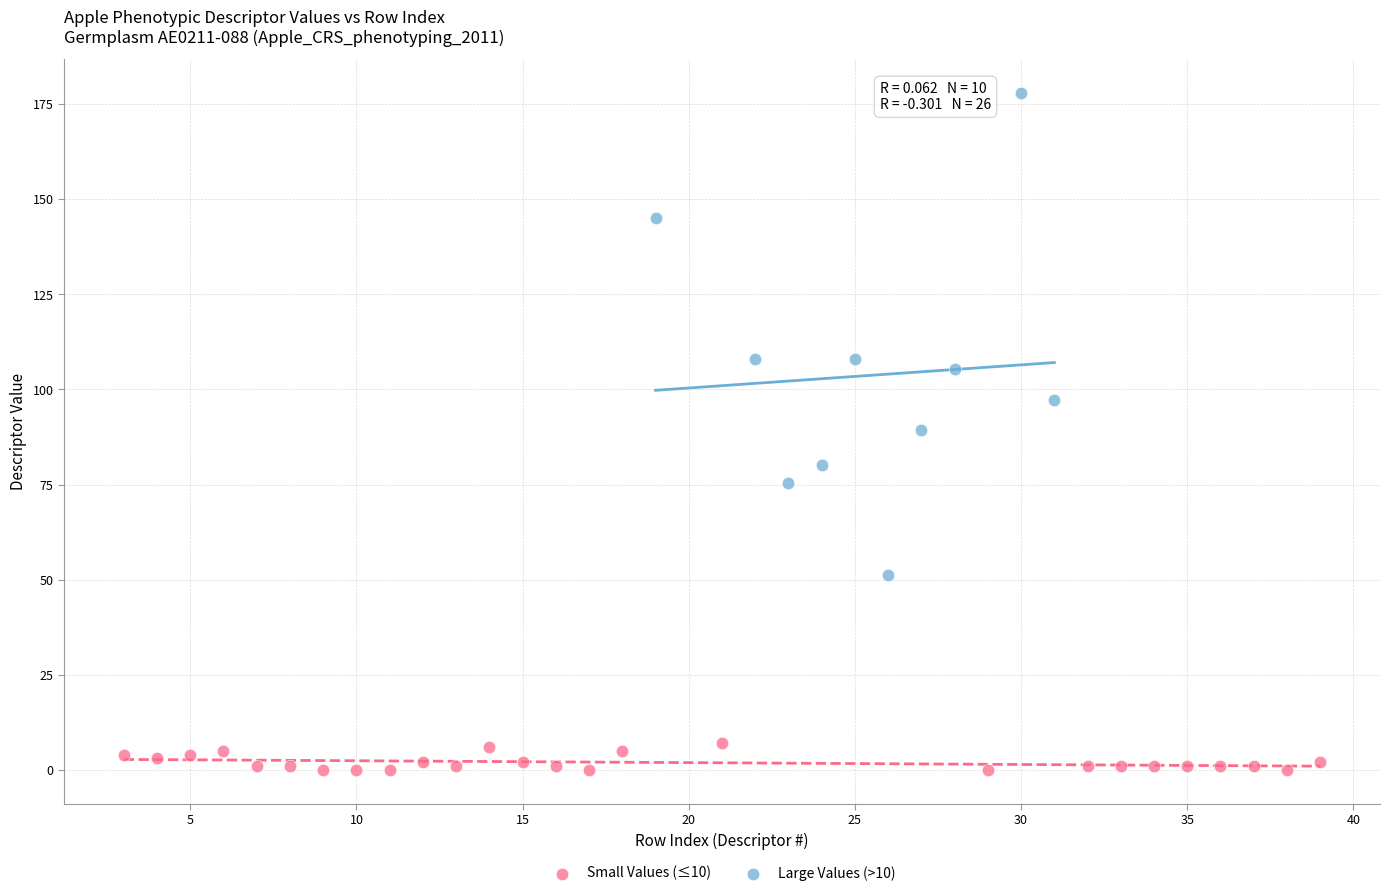

Which series has the widest spread of Y values?

Large Values (>10)